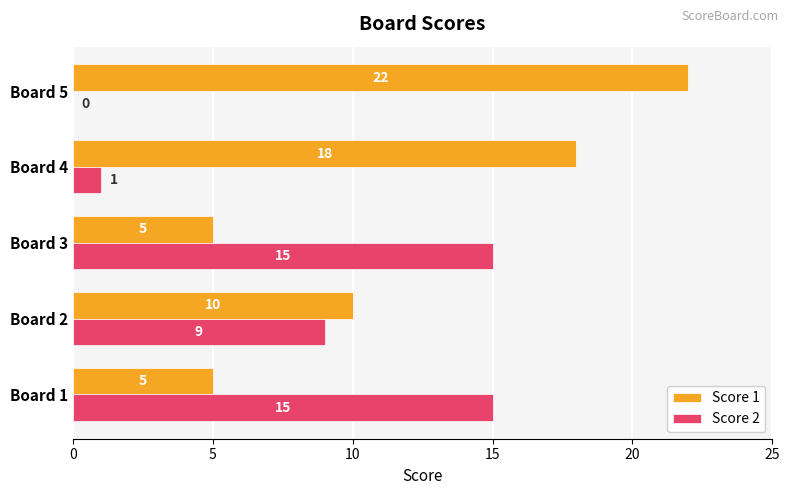

What is the sum of all Score 2 values?

40